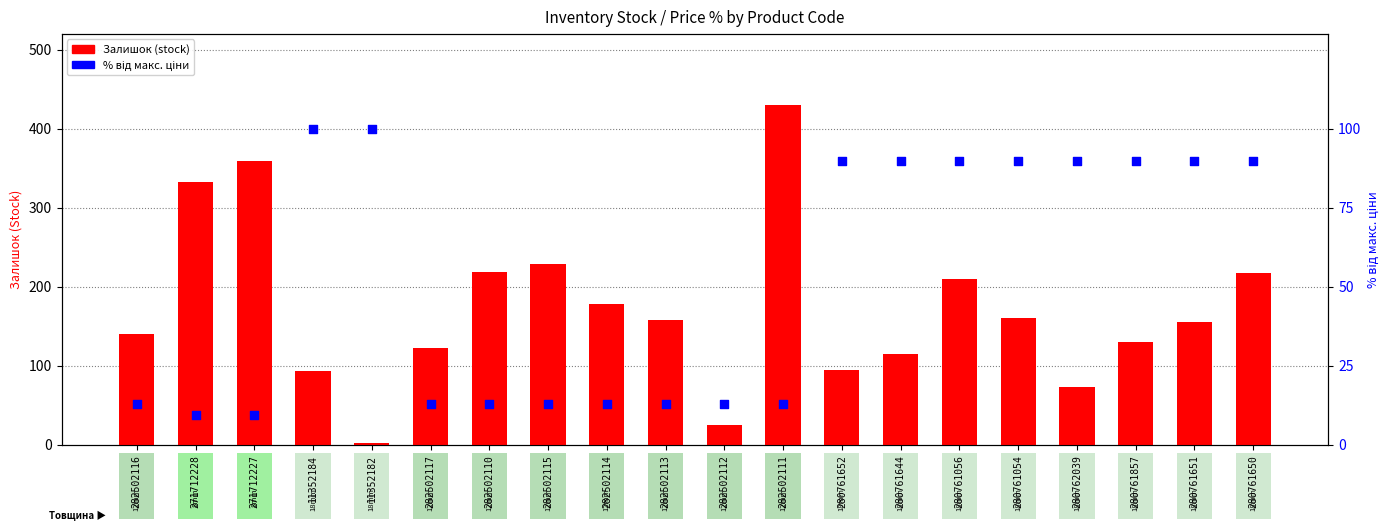

Which series has the largest total across all categories?

Залишок